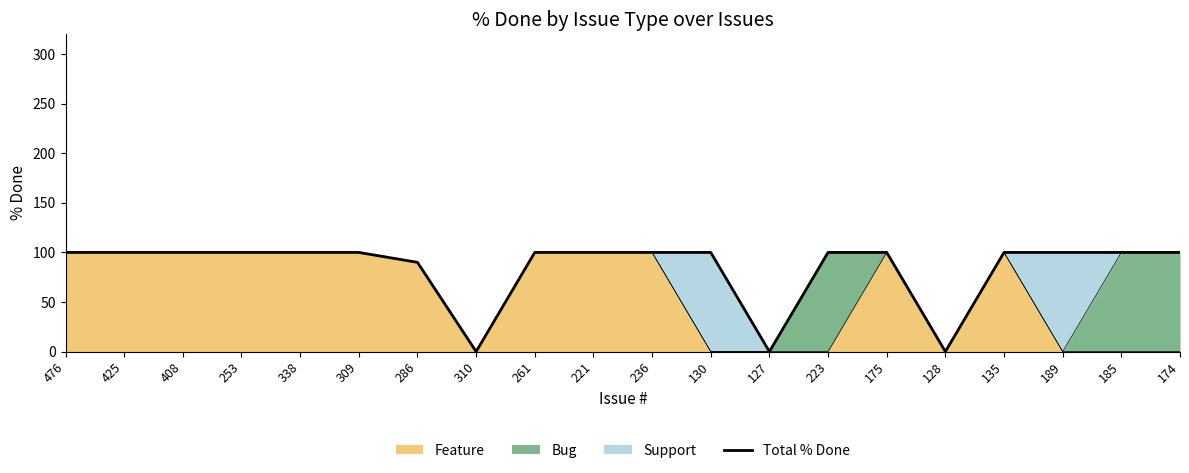

At which category does the chart reach its minimum across all series?

310